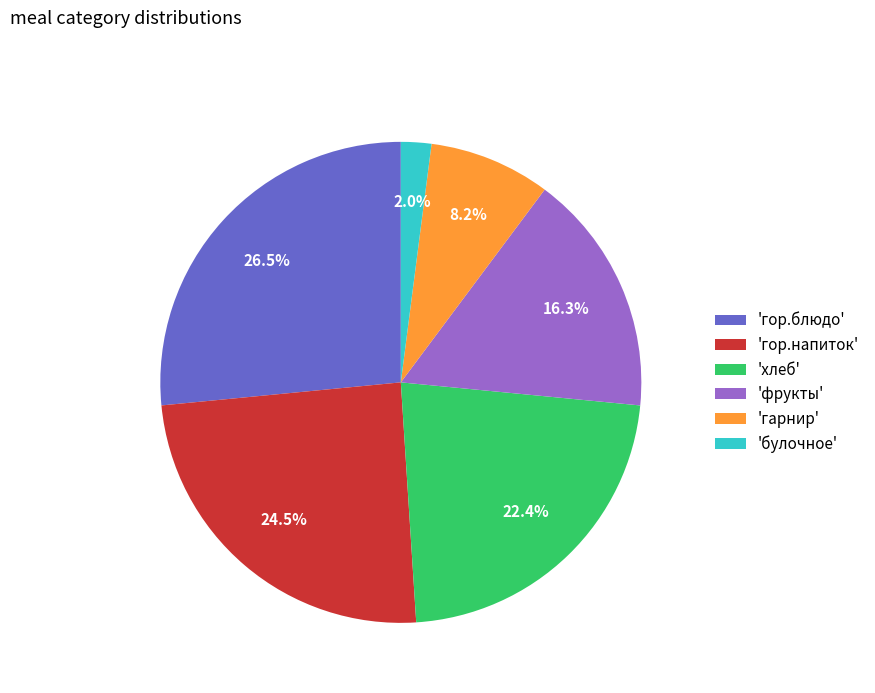

Rank the categories by value from highest to lowest.

'гор.блюдо', 'гор.напиток', 'хлеб', 'фрукты', 'гарнир', 'булочное'